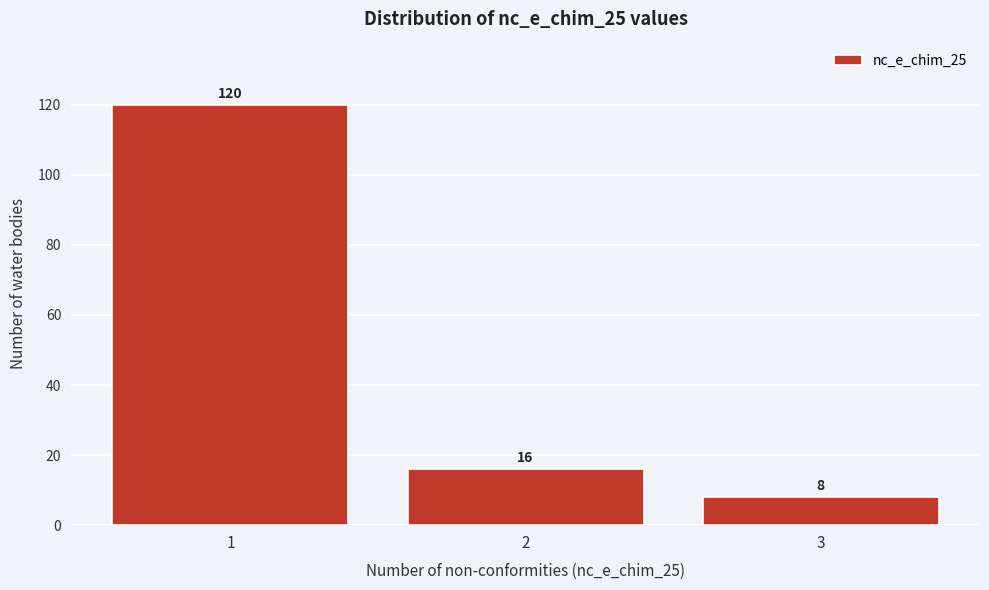

Reading left to right, what are all the values shown in this chart?

1=120	2=16	3=8